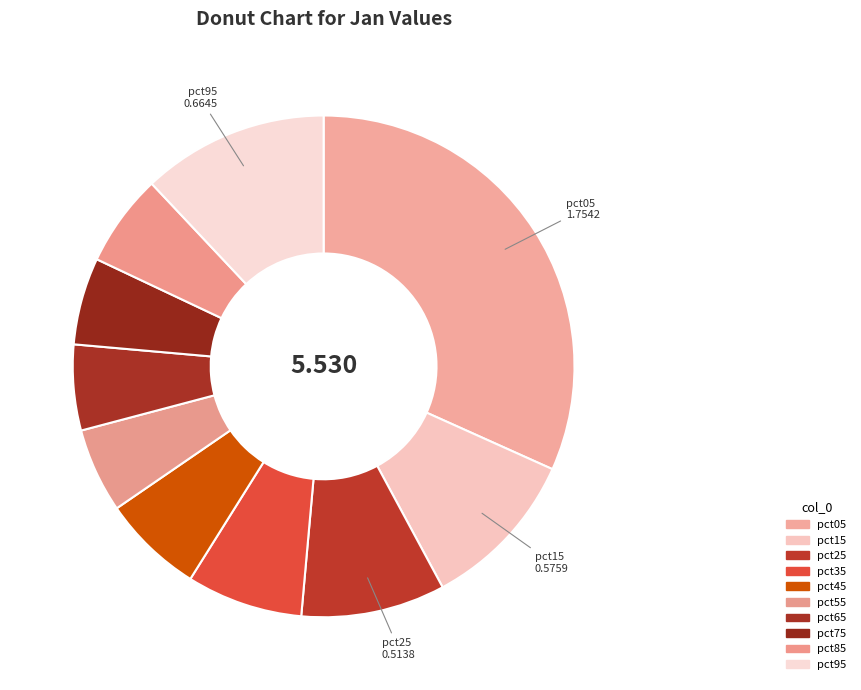

How many slices are in this pie chart?

10